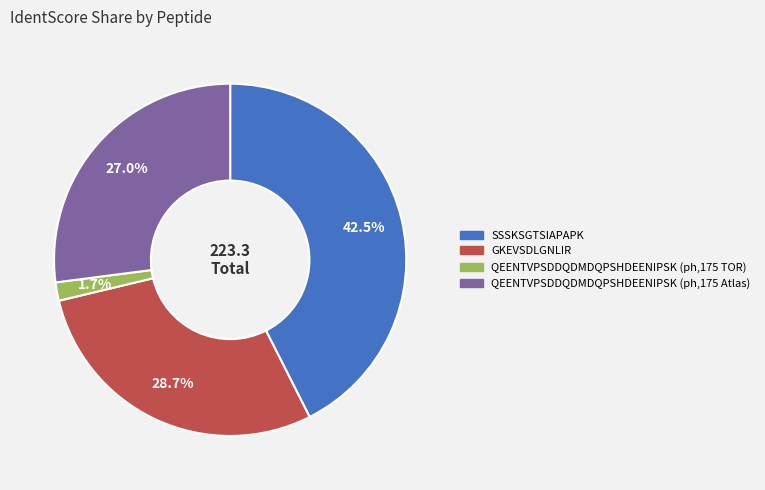

Does GKEVSDLGNLIR represent more than half of the total?

No